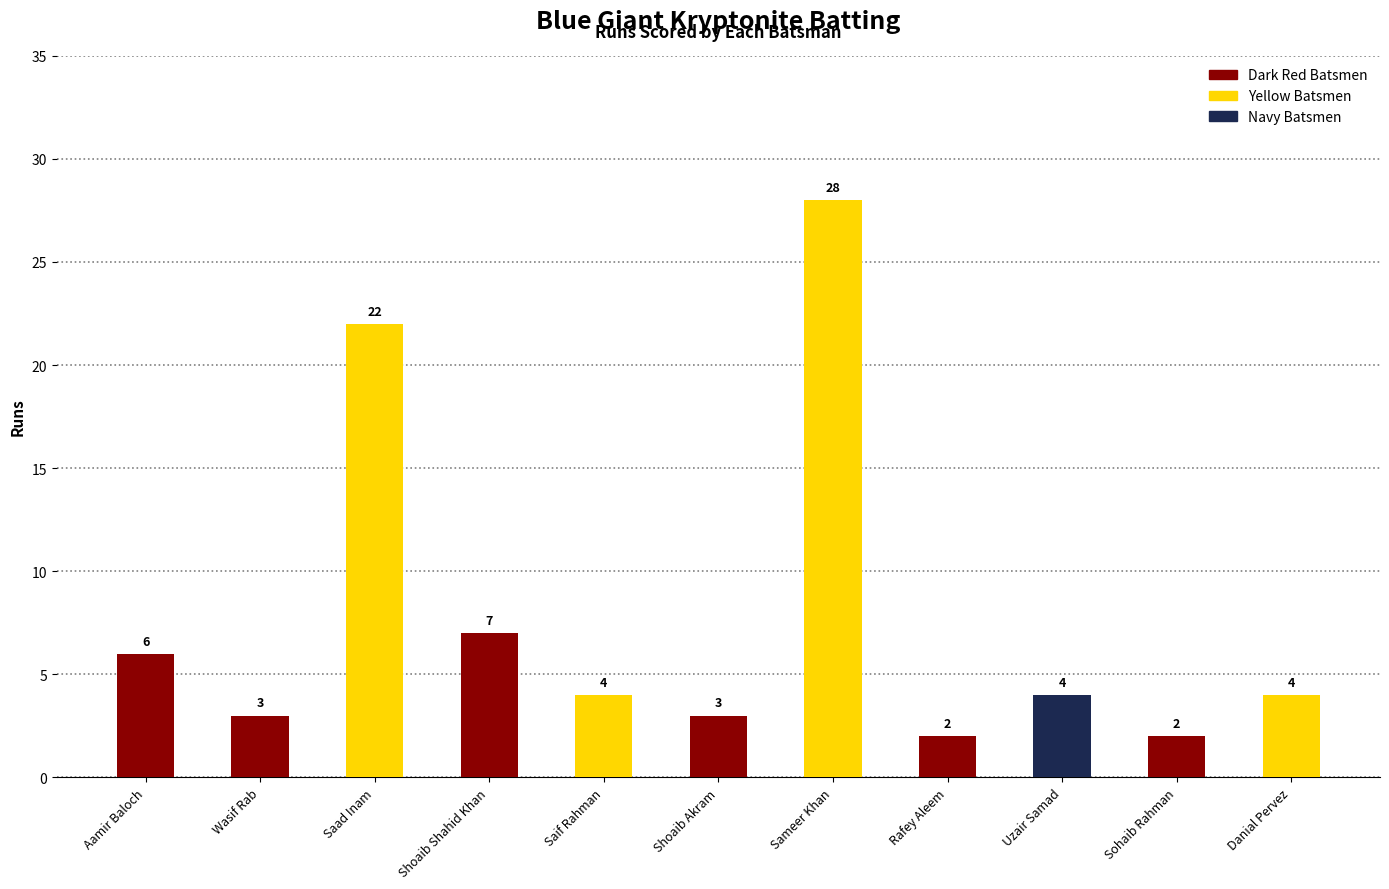

Between Saif Rahman and Aamir Baloch, which is larger?

Aamir Baloch